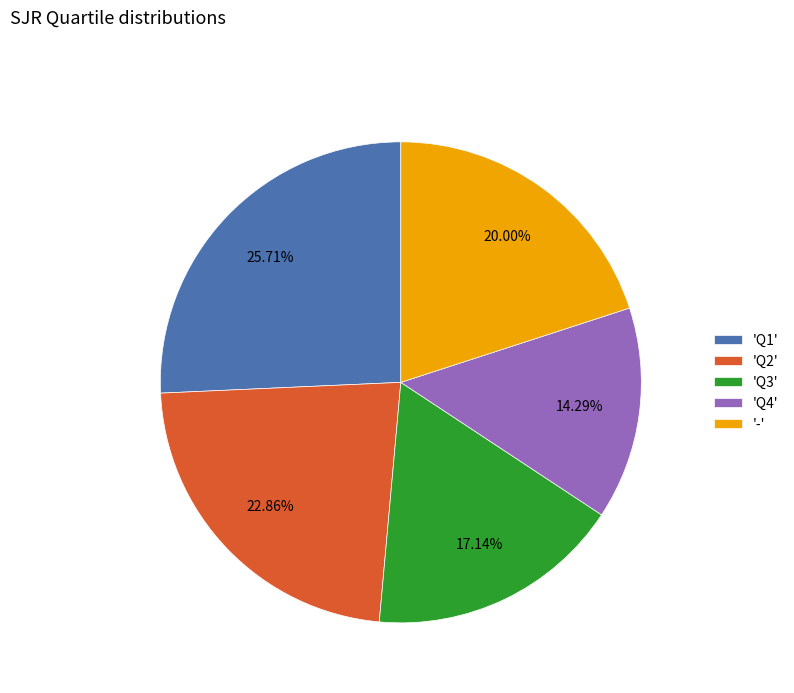

Combined, do 'Q4' and 'Q1' account for over 50%?

No